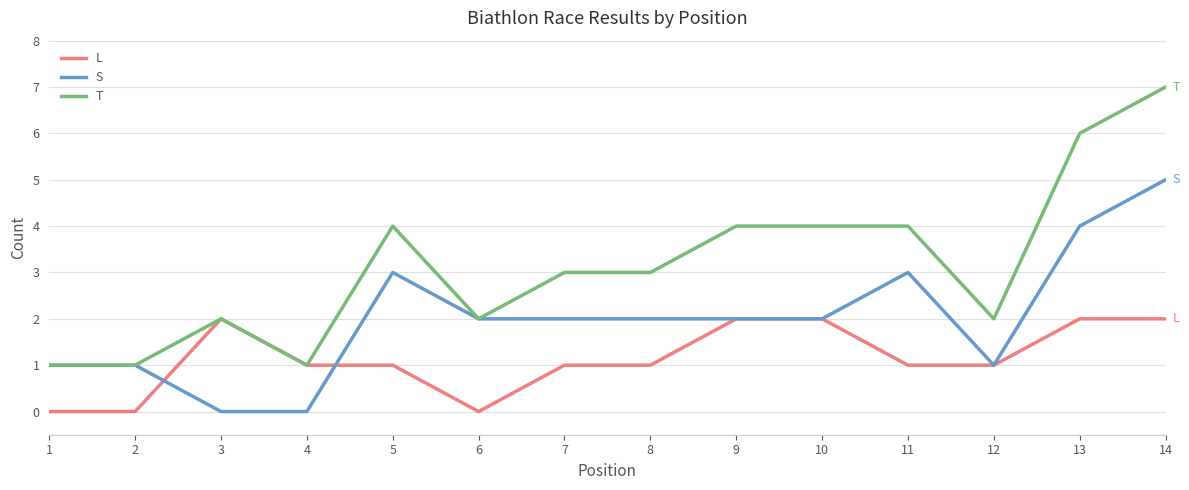

Which series has the widest spread of values?

T